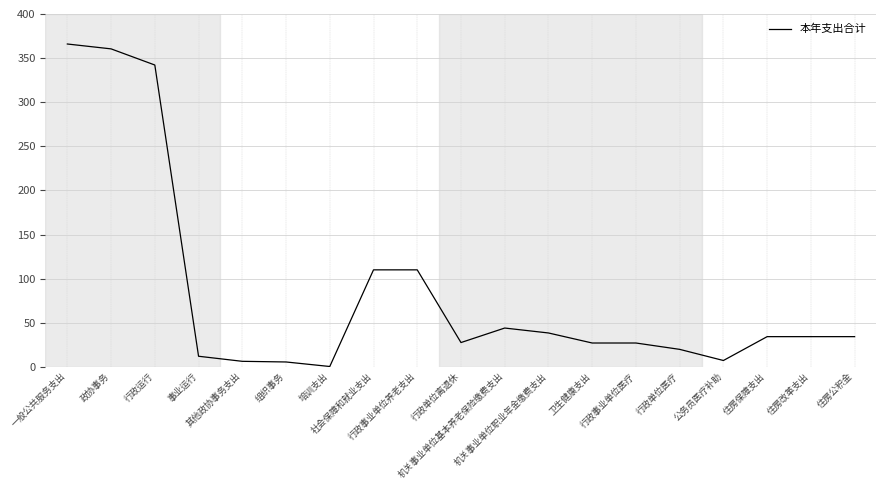

What is the difference between the maximum and minimum values?

365.6